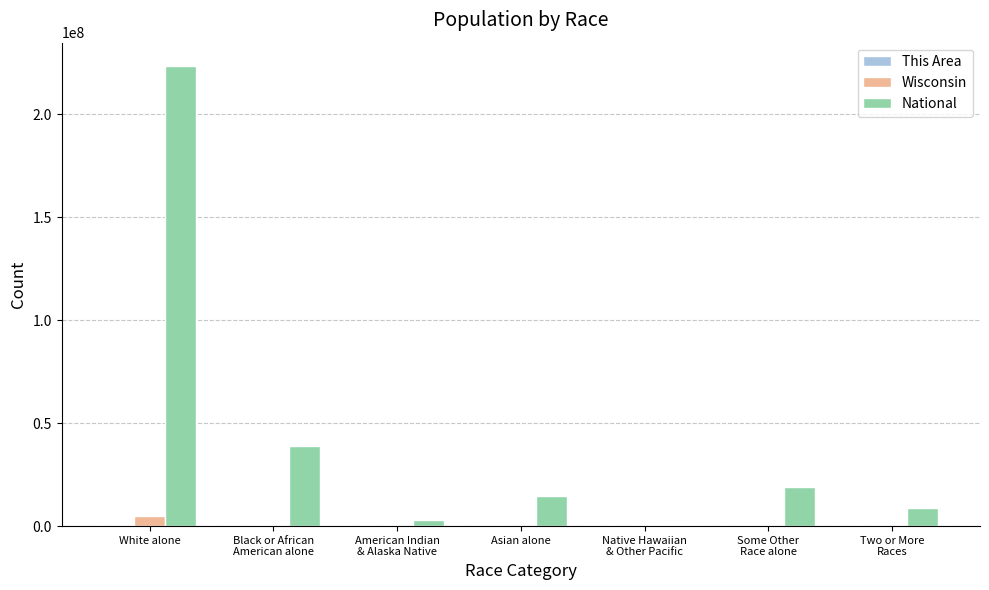

Which series has the largest range (max minus min)?

National